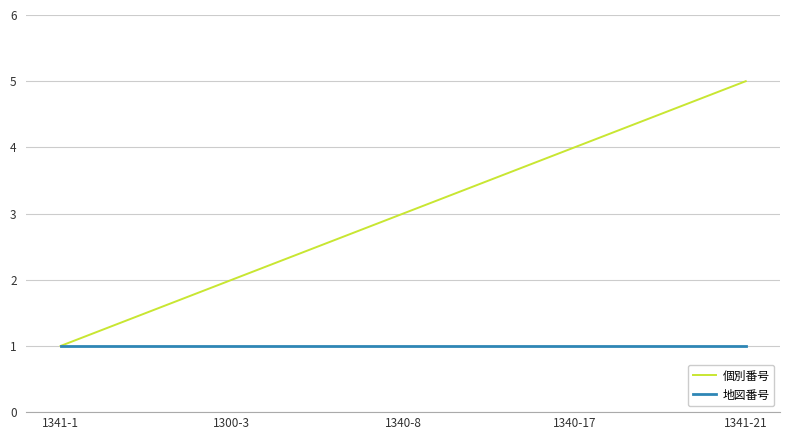

What is the total value across all series at 1341-1?

2